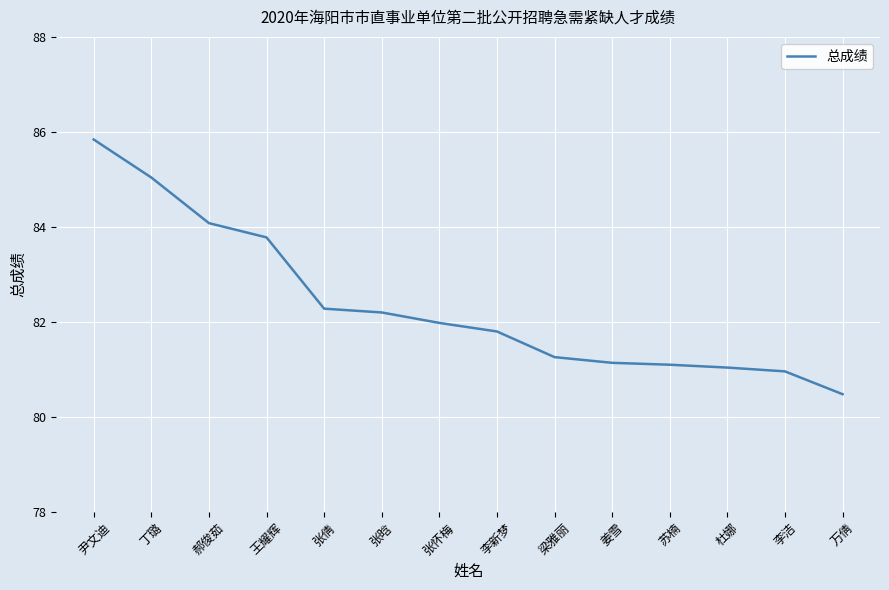

Reading left to right, list all the values displayed in this chart.

85.8	85.0	84.1	83.8	82.3	82.2	82.0	81.8	81.3	81.1	81.1	81.0	81.0	80.5